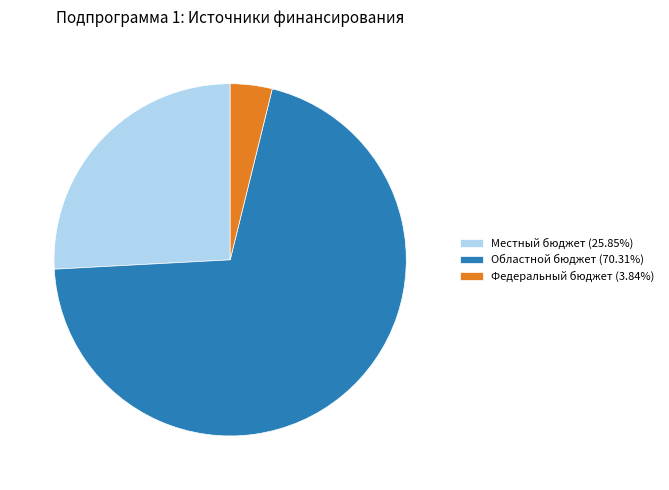

What is the smallest slice in the pie chart?

Федеральный бюджет